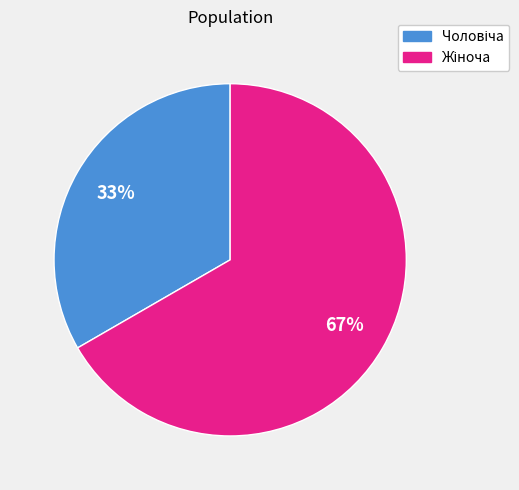

Is there any slice that represents more than half of the pie?

Yes